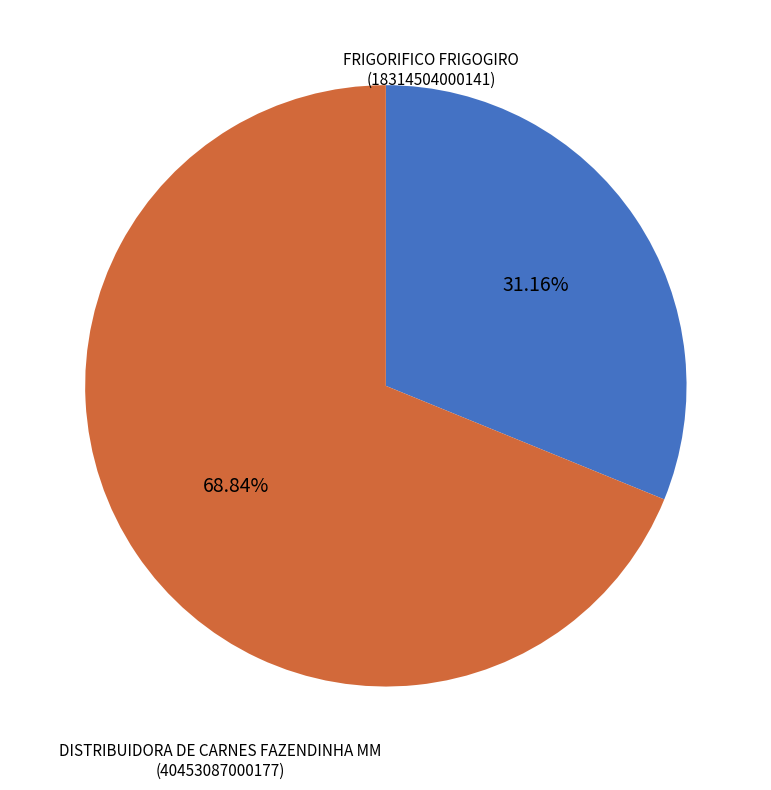

What is the ratio of the value at DISTRIBUIDORA DE CARNES FAZENDINHA MM to the value at FRIGORIFICO FRIGOGIRO?

2.2